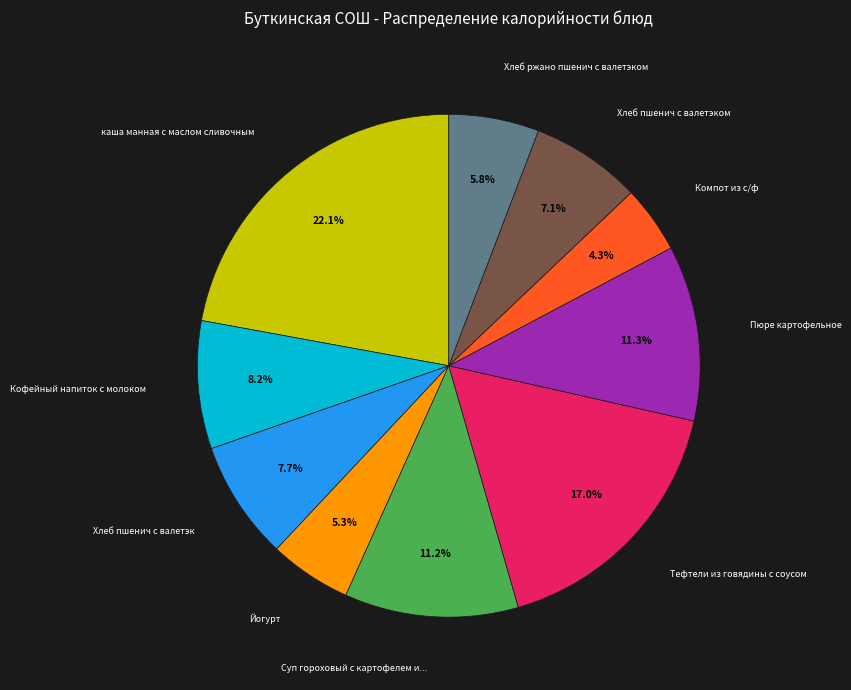

Is there a majority slice in this chart?

No